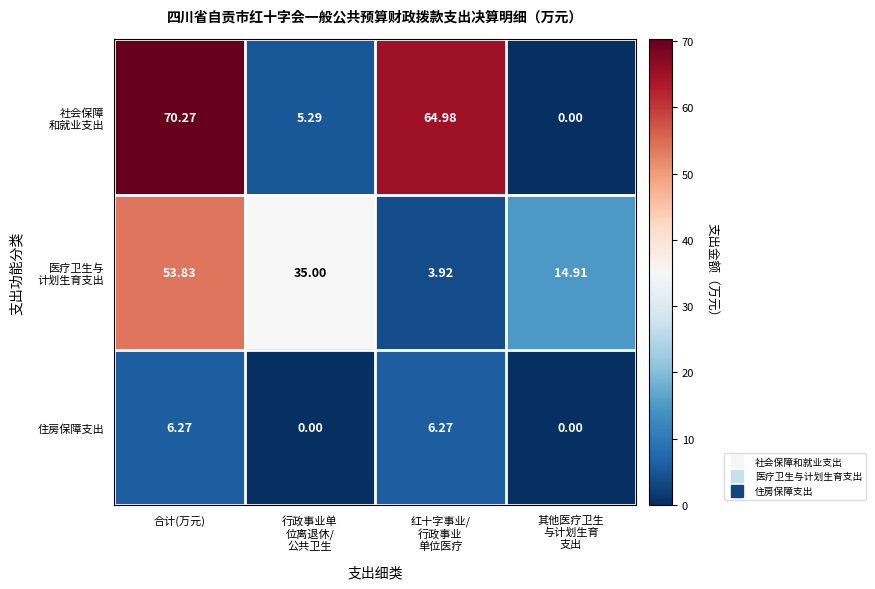

At which category does the chart reach its peak across all series?

合计(万元)